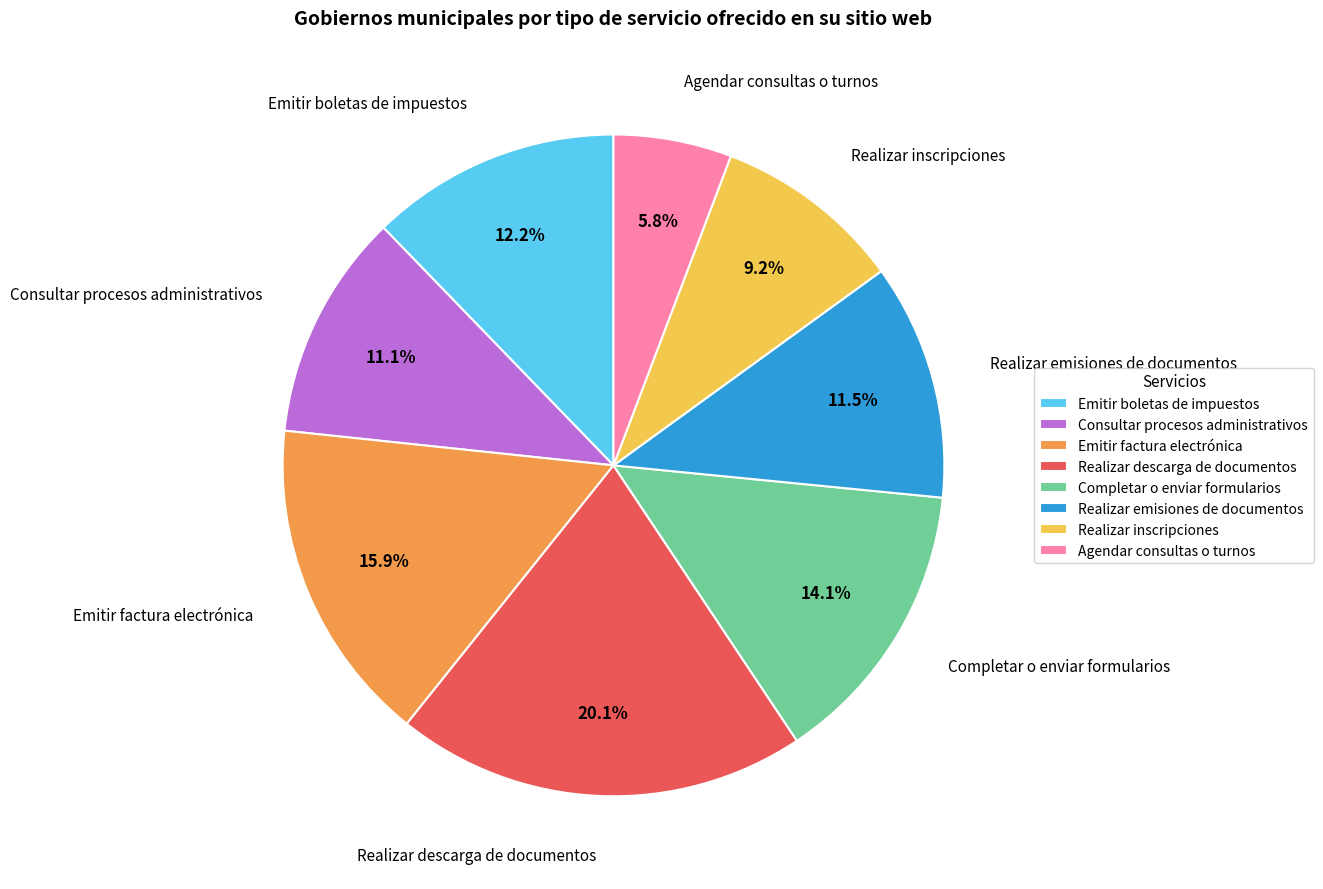

To the nearest percent, what percentage of the pie is Realizar inscripciones?

9%